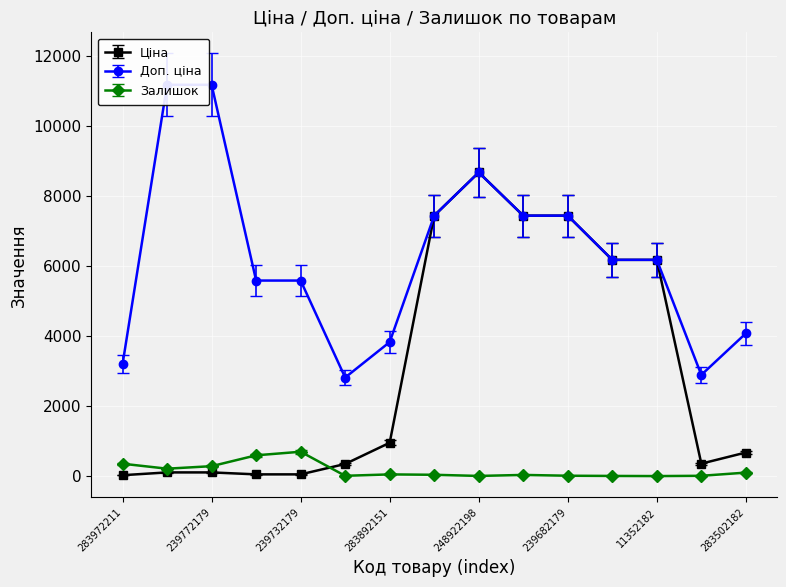

What is the sum of the Доп. ціна values at 239732195 and 239682179?

13035.6